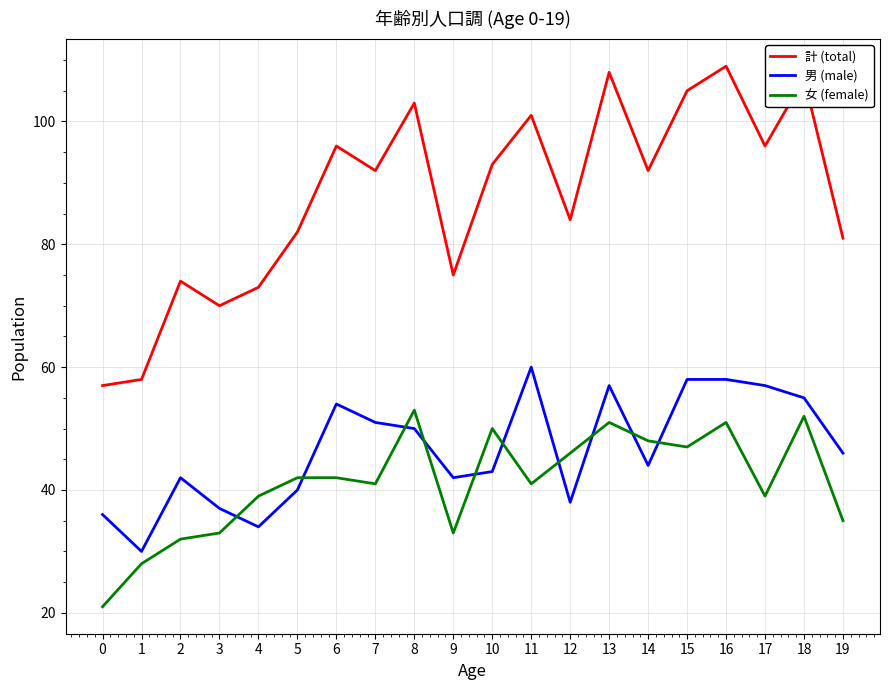

True or false: 男 (male) and 計 (total) cross at least once.

False